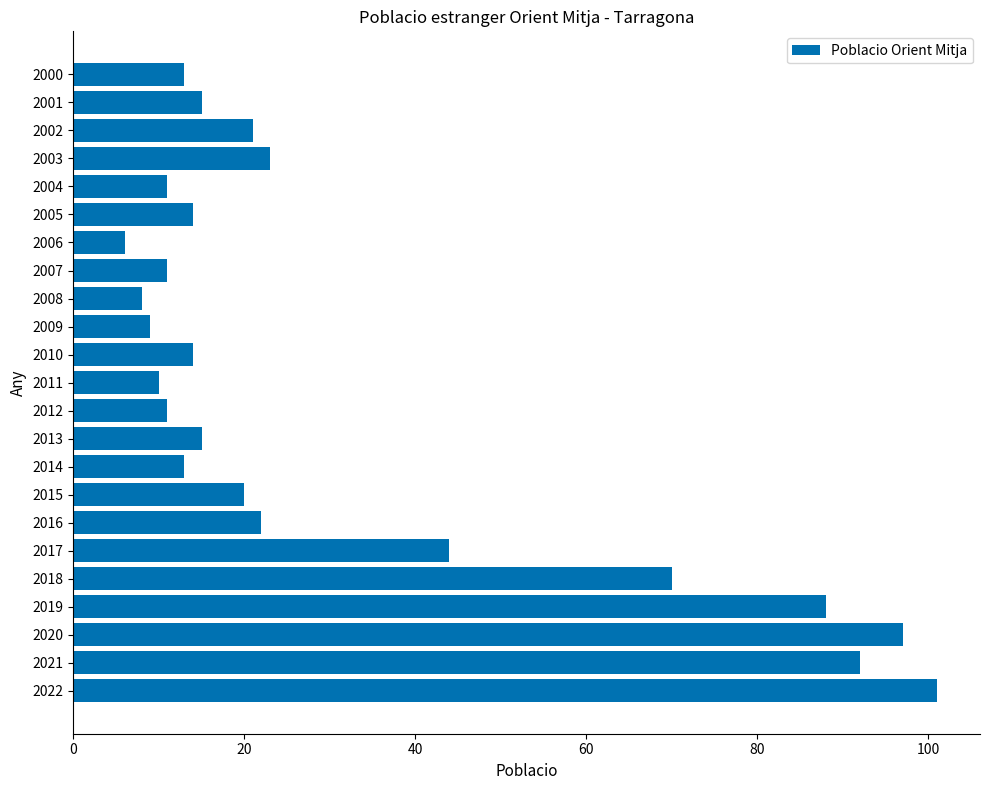

How many values are below 15?

11